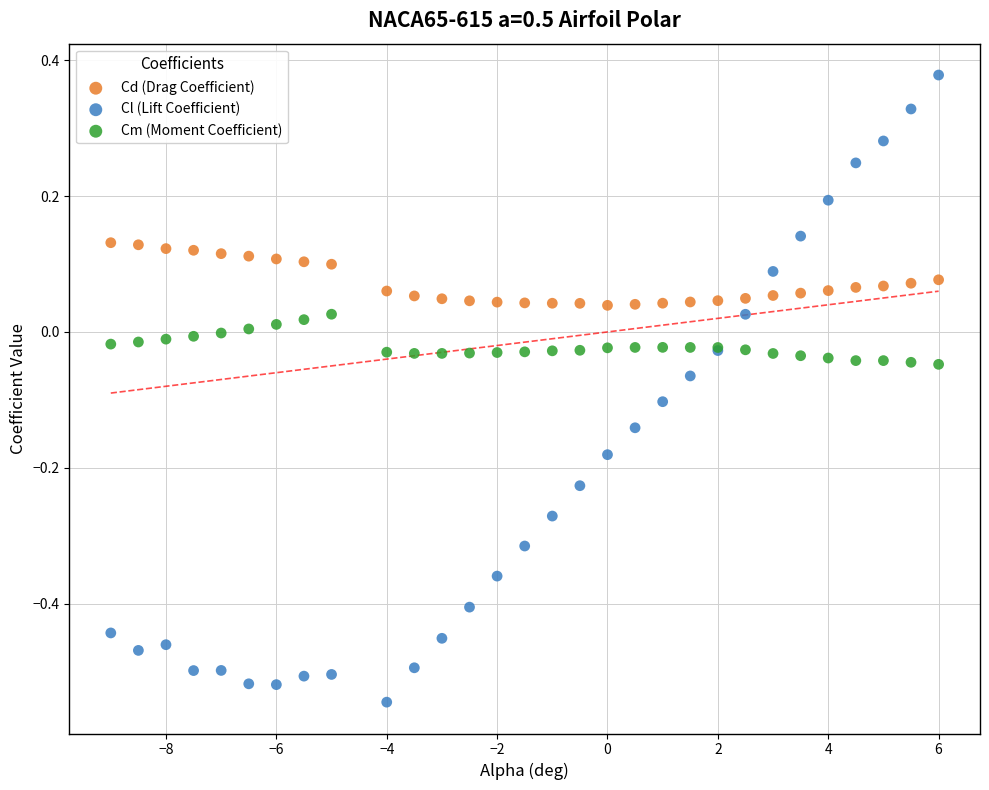

Which series has the largest Y range (max minus min)?

Cl (Lift Coefficient)